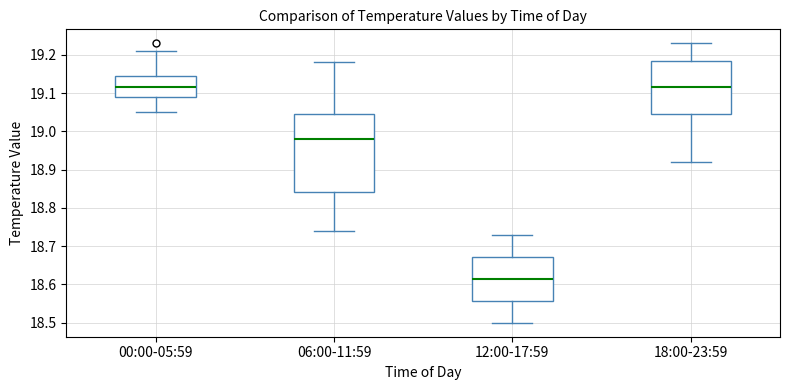

Which box is the tallest, from its lower edge to its upper edge?

06:00-11:59